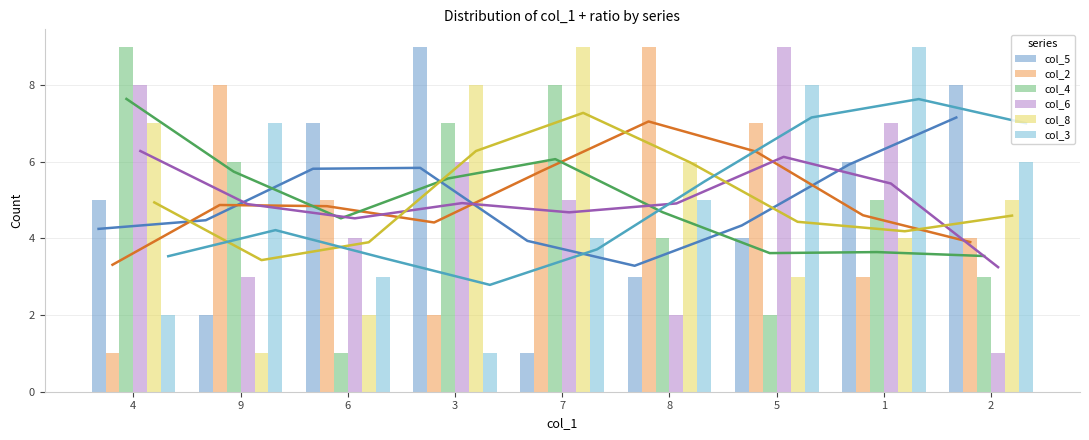

What is the label of the 9th bar from the right?

4